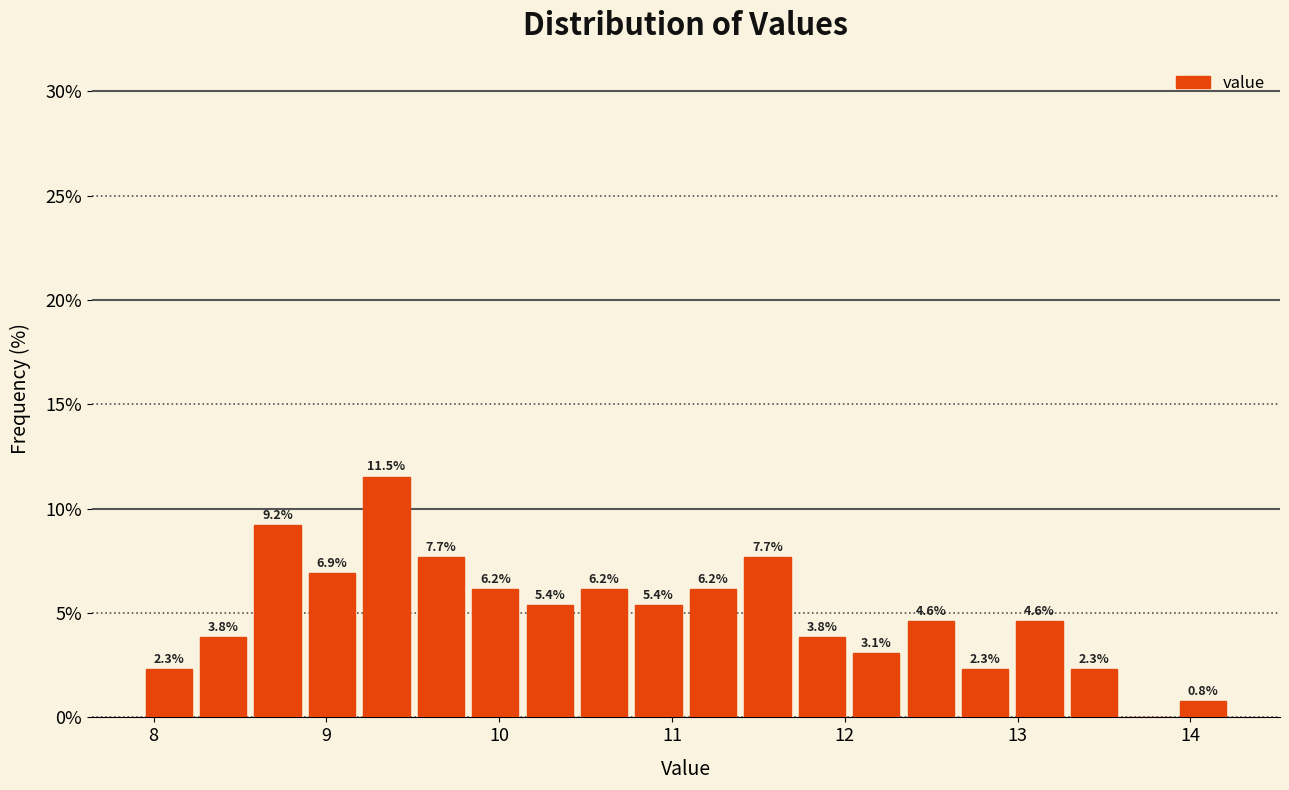

Around what value on the x-axis is the tallest bar? Give the approximate position of its centre, as read against the axis.

9.3